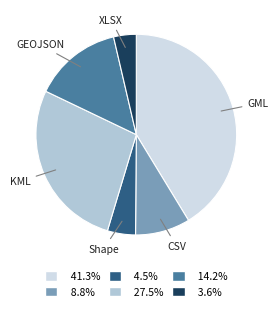

Count the number of slices in the pie.

6